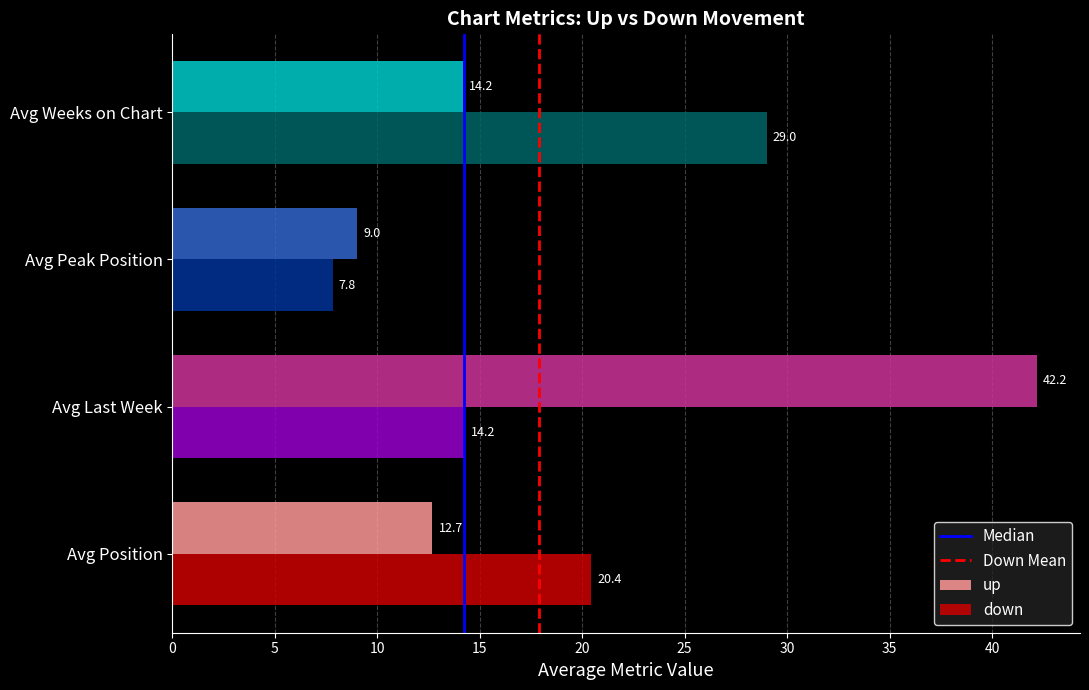

True or false: down has a value of 12.6 at Avg Peak Position.

False